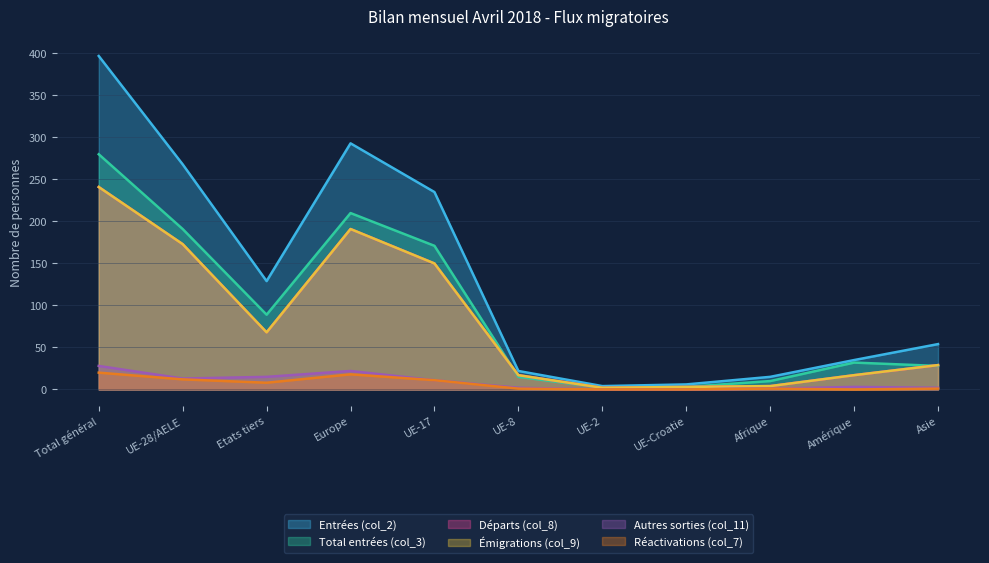

What position from the left is UE-Croatie?

8